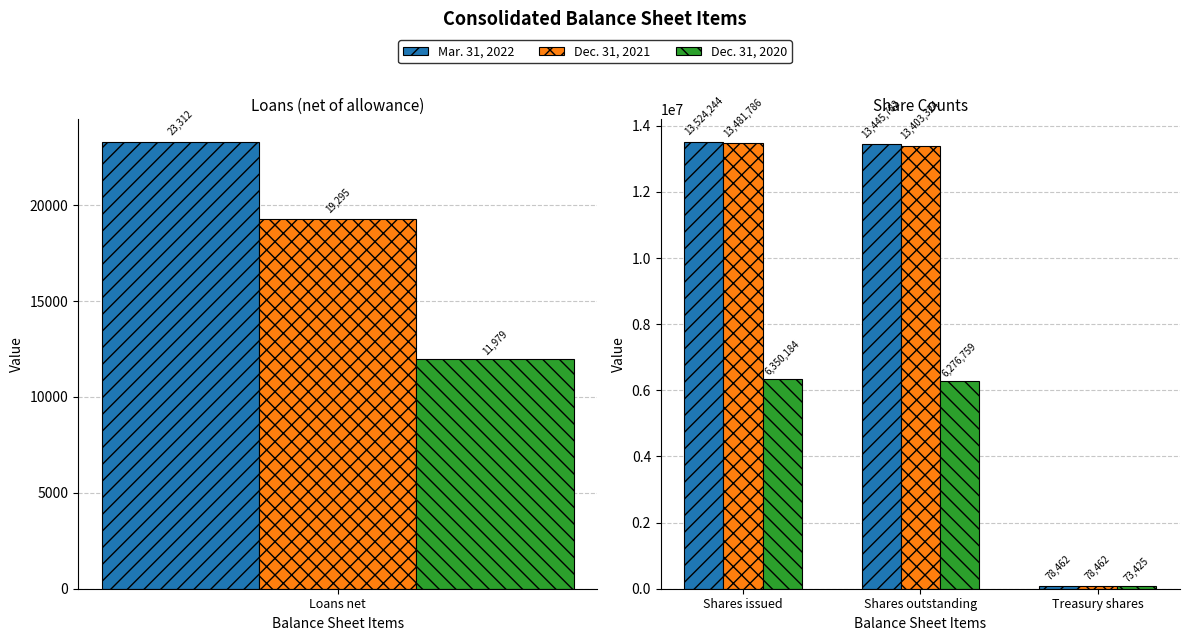

Which series has the largest total across all categories?

Mar. 31, 2022